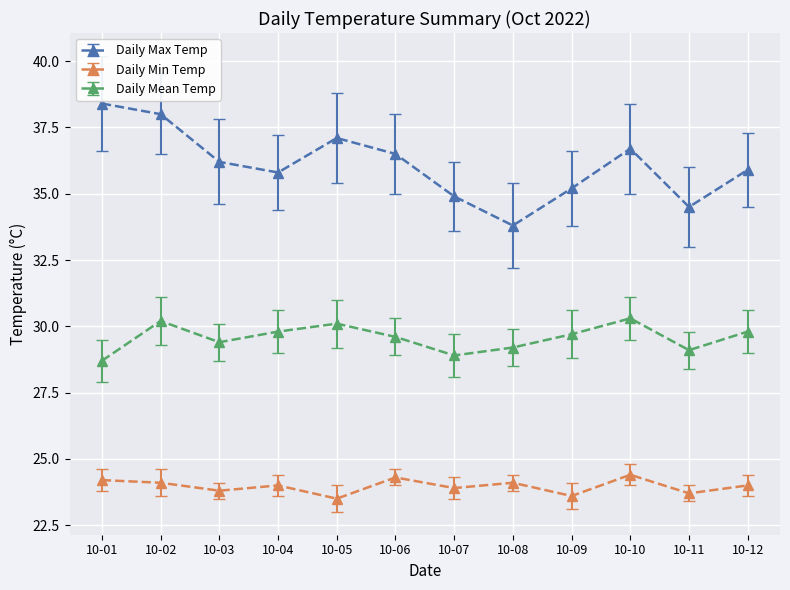

Which category has the highest value across all series?

10-01